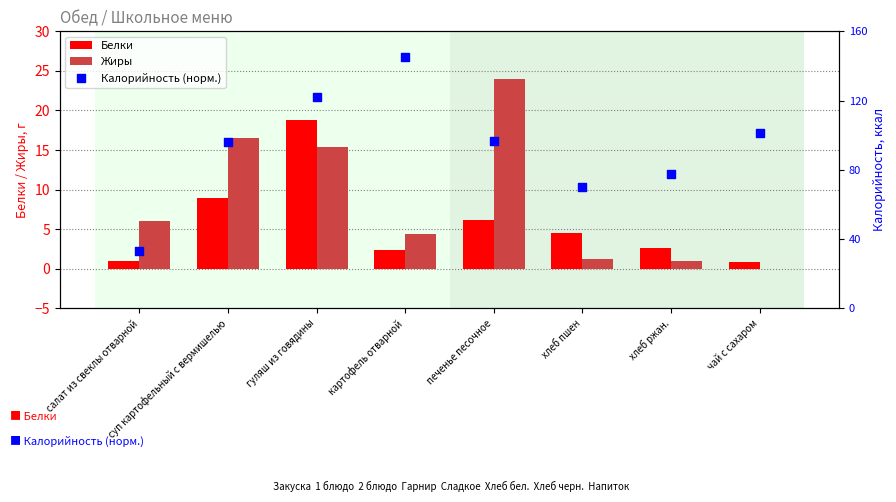

What is the total value across all series at чай с сахаром?

1.5